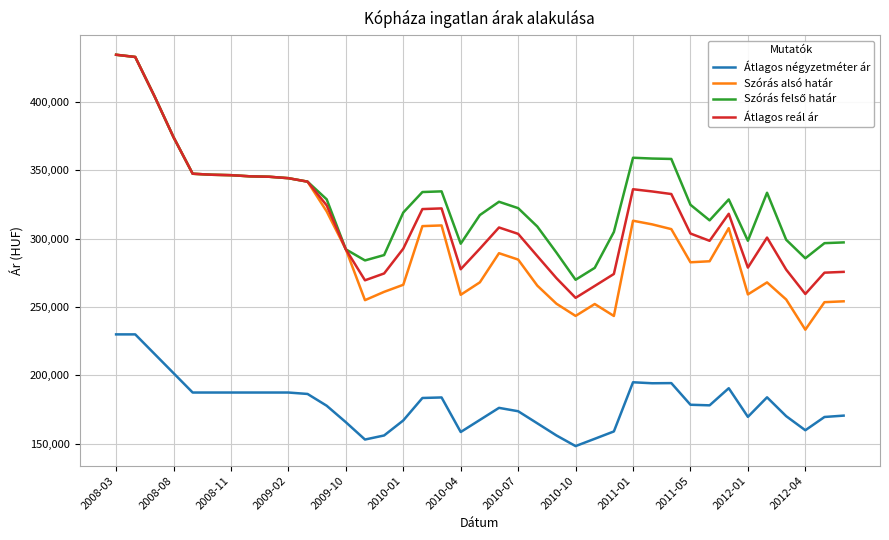

What is the lowest value of the Átlagos négyzetméter ár series?

148345